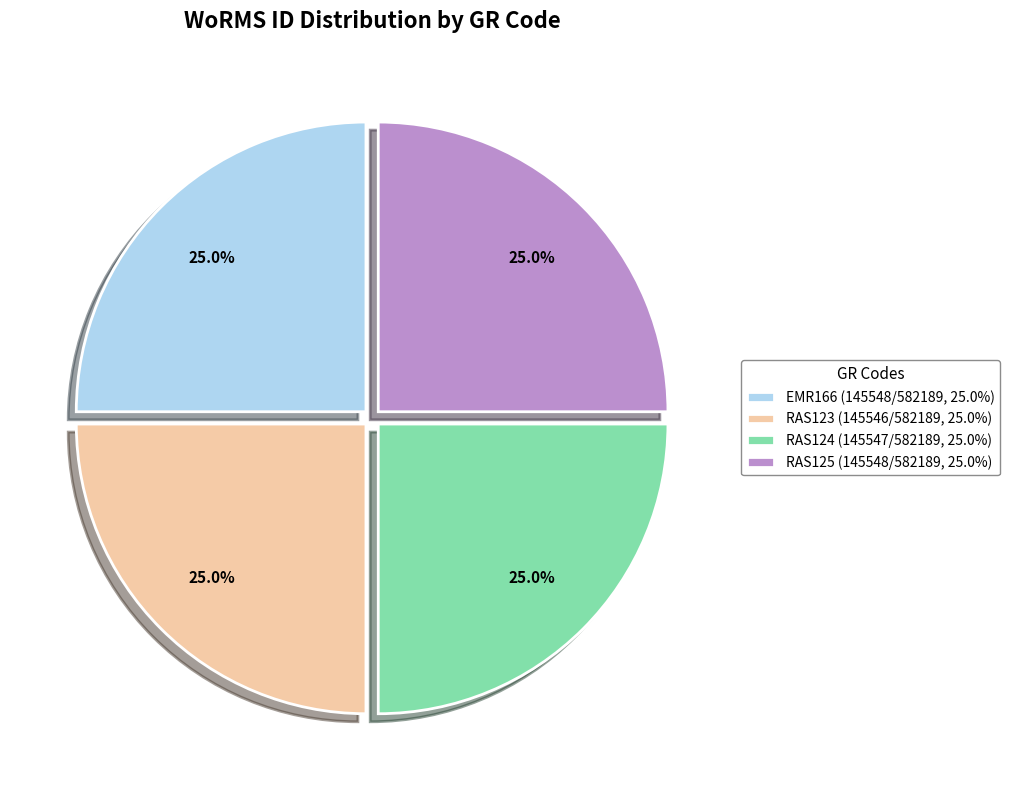

Is RAS124 the majority of the pie?

No